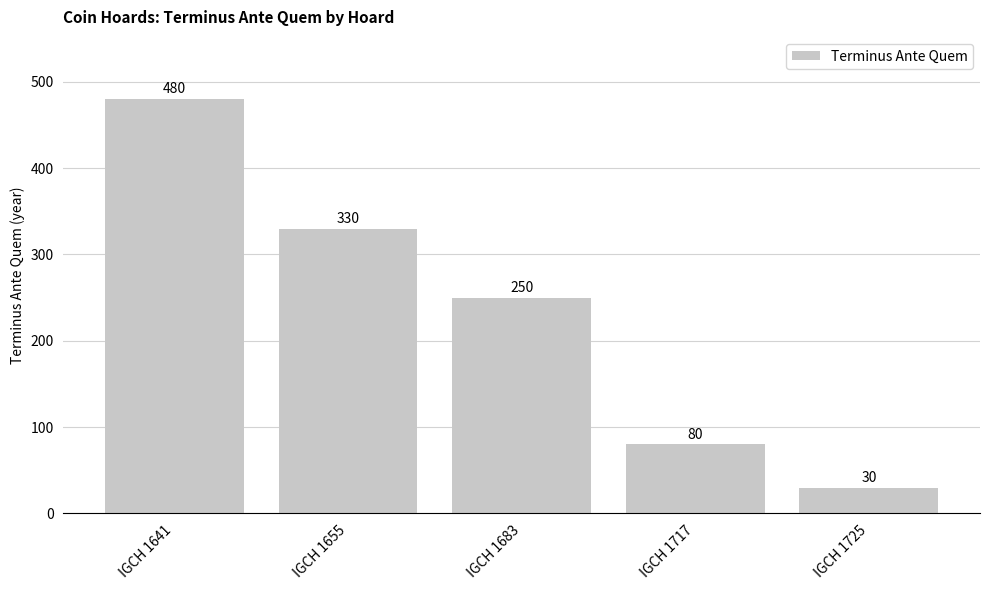

Reading right to left, list all the values displayed in this chart.

30	80	250	330	480